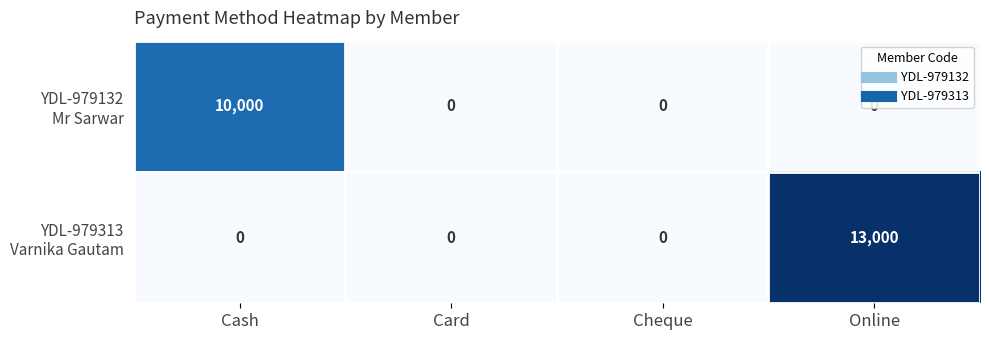

Which category has the highest value across all series?

Online